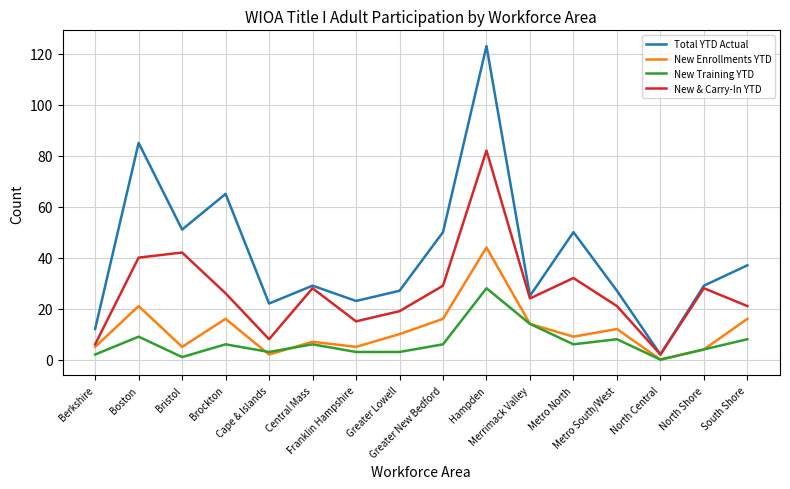

Reading right to left, transcribe all the data shown in this chart.

Total YTD Actual: South Shore=37	North Shore=29	North Central=2	Metro South/West=27	Metro North=50	Merrimack Valley=25	Hampden=123	Greater New Bedford=50	Greater Lowell=27	Franklin Hampshire=23	Central Mass=29	Cape & Islands=22	Brockton=65	Bristol=51	Boston=85	Berkshire=12
New Enrollments YTD: South Shore=16	North Shore=4	North Central=0	Metro South/West=12	Metro North=9	Merrimack Valley=14	Hampden=44	Greater New Bedford=16	Greater Lowell=10	Franklin Hampshire=5	Central Mass=7	Cape & Islands=2	Brockton=16	Bristol=5	Boston=21	Berkshire=5
New Training YTD: South Shore=8	North Shore=4	North Central=0	Metro South/West=8	Metro North=6	Merrimack Valley=14	Hampden=28	Greater New Bedford=6	Greater Lowell=3	Franklin Hampshire=3	Central Mass=6	Cape & Islands=3	Brockton=6	Bristol=1	Boston=9	Berkshire=2
New & Carry-In YTD: South Shore=21	North Shore=28	North Central=2	Metro South/West=21	Metro North=32	Merrimack Valley=24	Hampden=82	Greater New Bedford=29	Greater Lowell=19	Franklin Hampshire=15	Central Mass=28	Cape & Islands=8	Brockton=26	Bristol=42	Boston=40	Berkshire=6